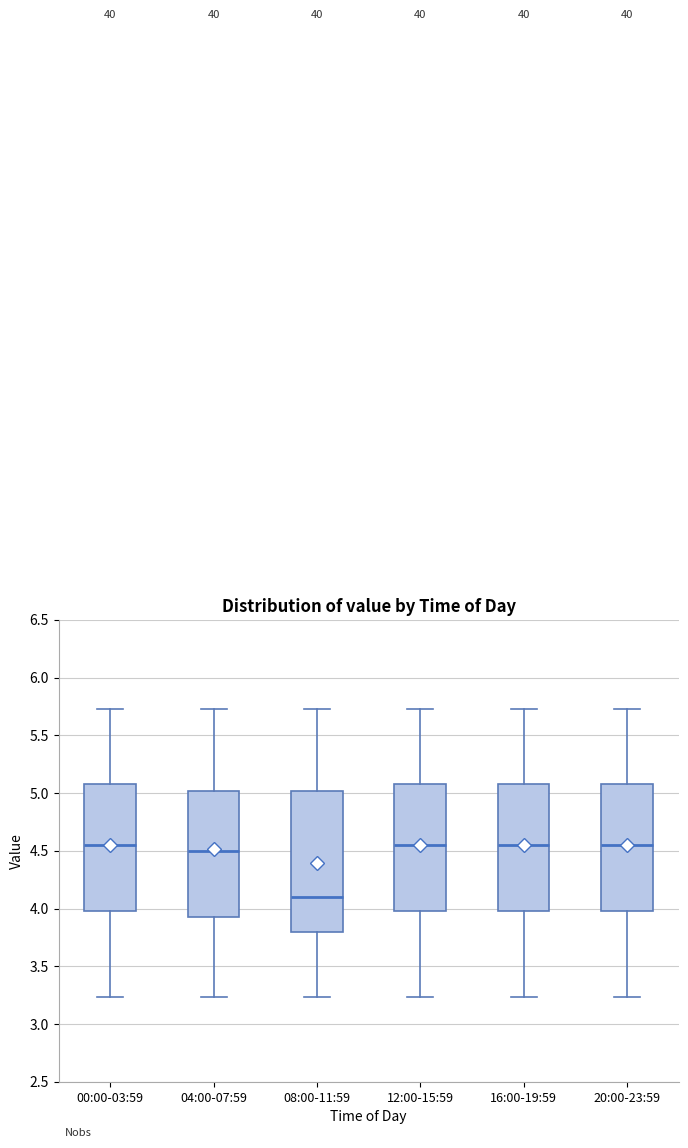

Which box is the tallest, from its lower edge to its upper edge?

08:00-11:59